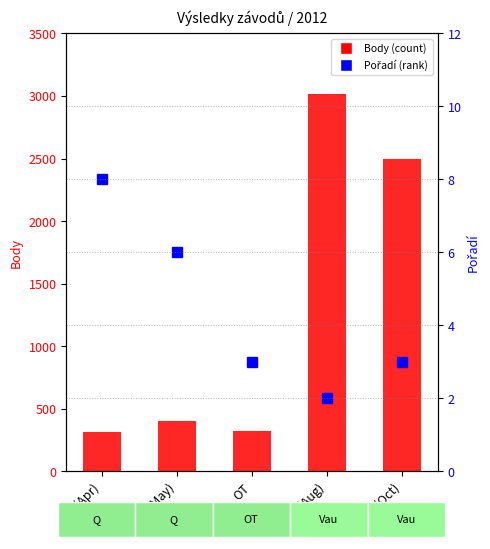

What is the difference between the maximum and minimum values in the Pořadí series?

6